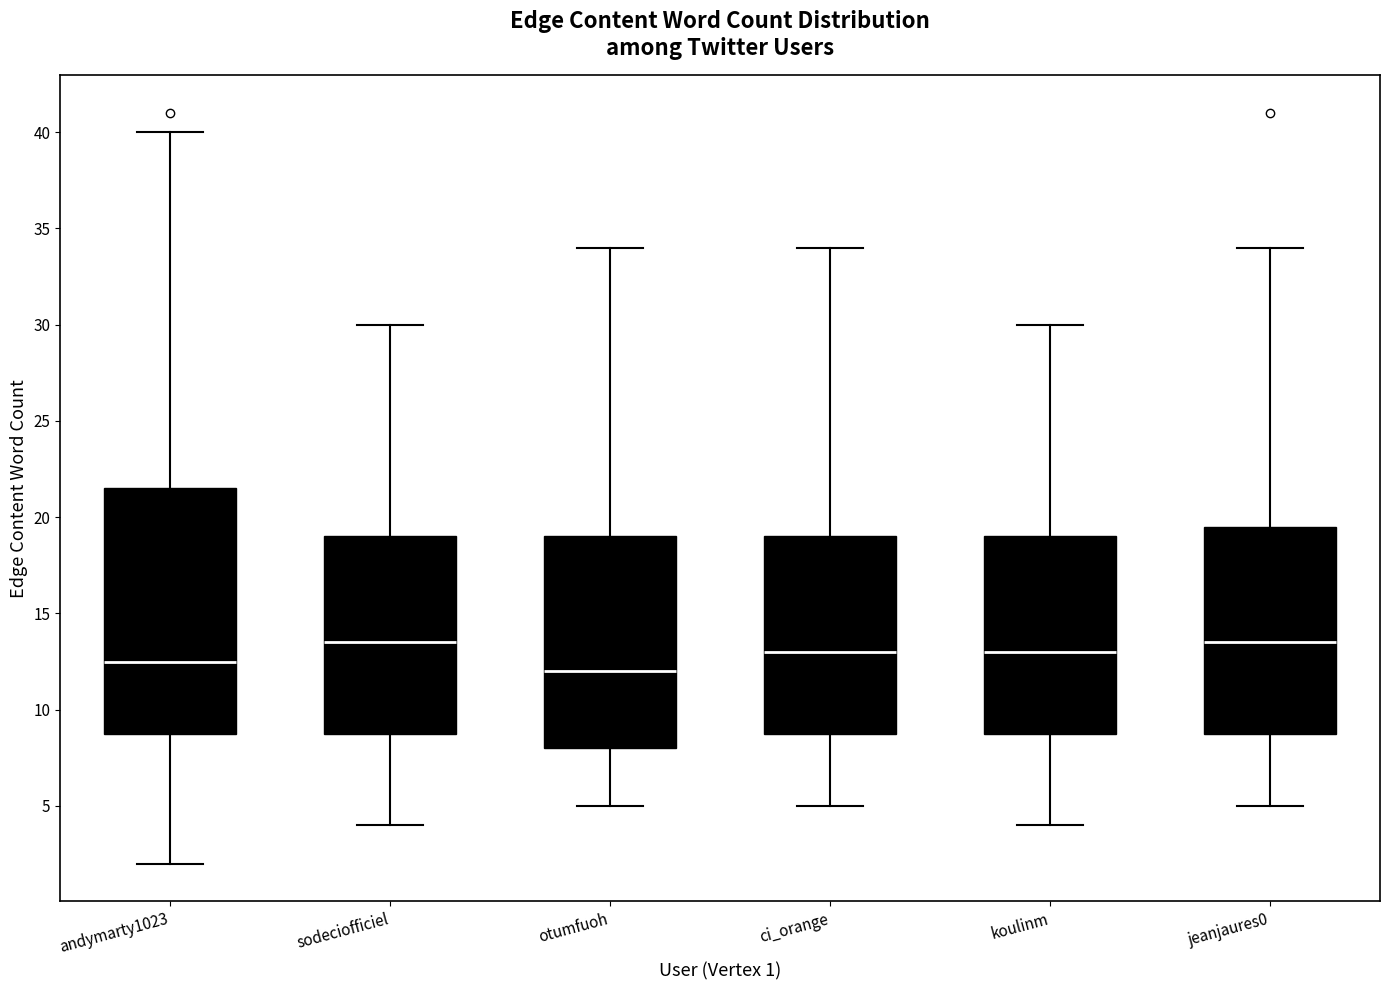

Reading left to right, transcribe this box plot: for each box, give where its median line is, the range the box spans, and where its two whiskers end, as read against the y-axis. The values are not printed on the chart, so give them approximately, as read against the axis.

andymarty1023: median 12.5, box 9.0 to 21.5, whiskers 2.0 to 40.0
sodeciofficiel: median 13.5, box 9.0 to 19.0, whiskers 4.0 to 30.0
otumfuoh: median 12.0, box 8.0 to 19.0, whiskers 5.0 to 34.0
ci_orange: median 13.0, box 9.0 to 19.0, whiskers 5.0 to 34.0
koulinm: median 13.0, box 9.0 to 19.0, whiskers 4.0 to 30.0
jeanjaures0: median 13.5, box 9.0 to 19.5, whiskers 5.0 to 34.0